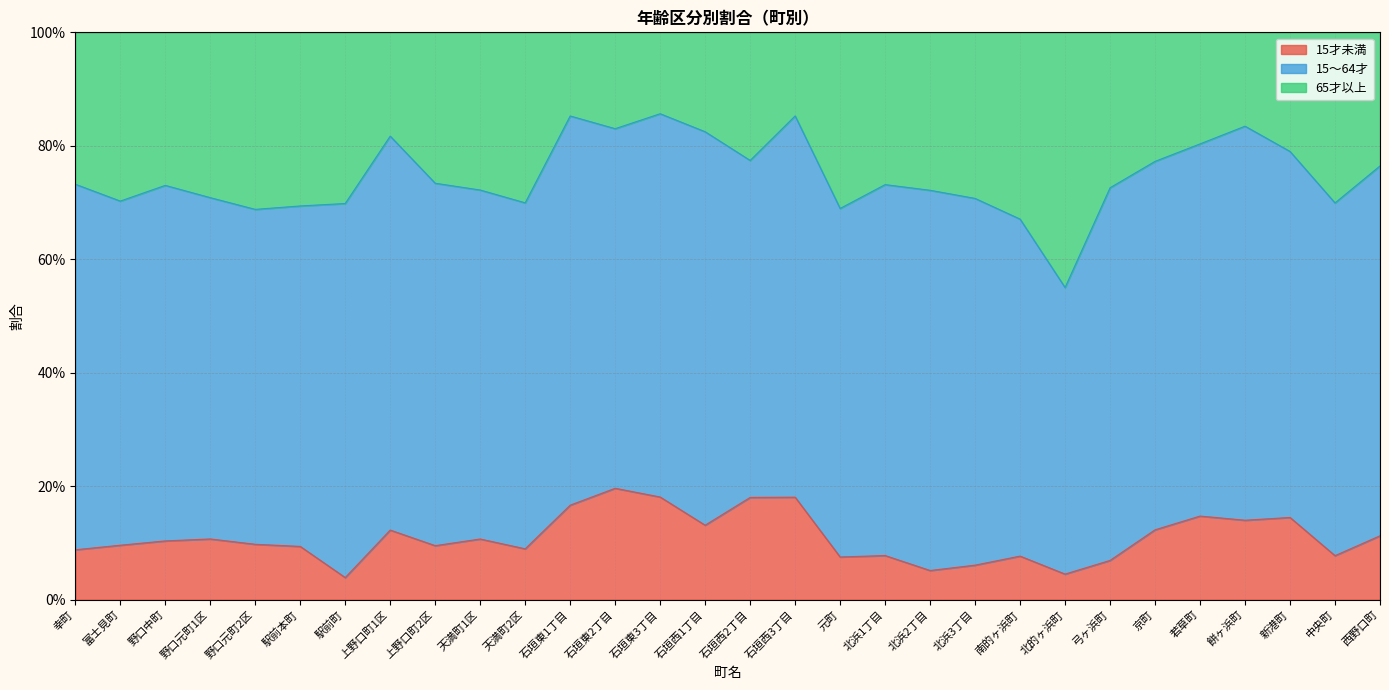

At which category does the chart reach its minimum across all series?

駅前町